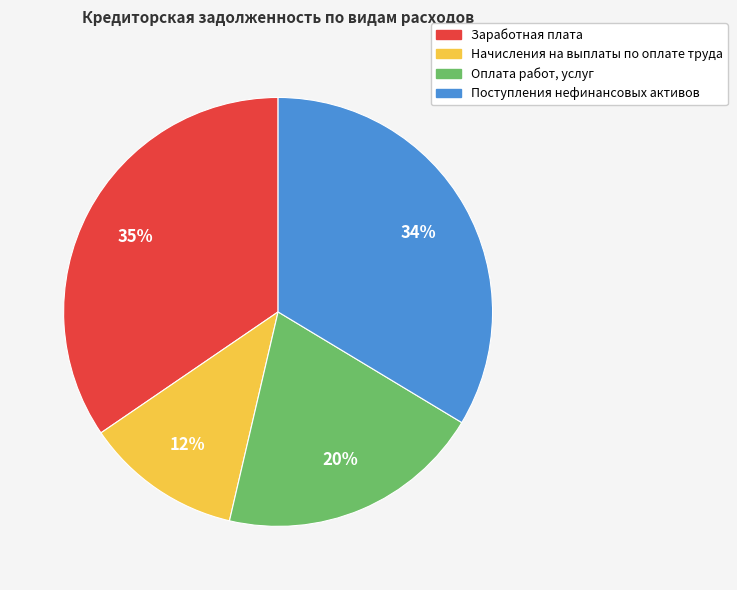

Is there a majority slice in this chart?

No